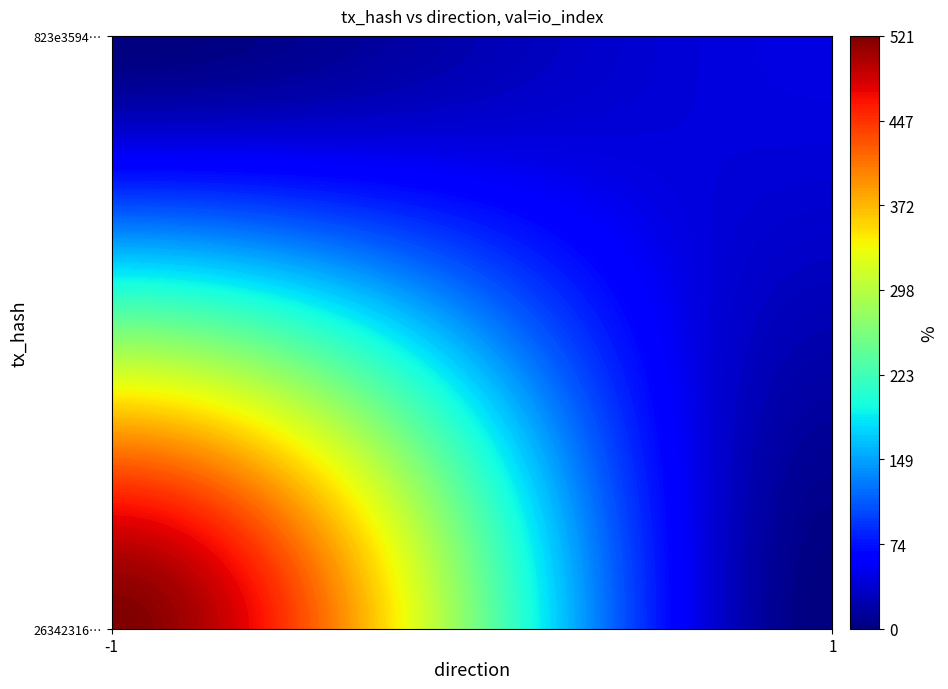

Is it true that 823e3594f512ac00ff2a8e9eb6bdde1381081dc equals 0 at direction?

False